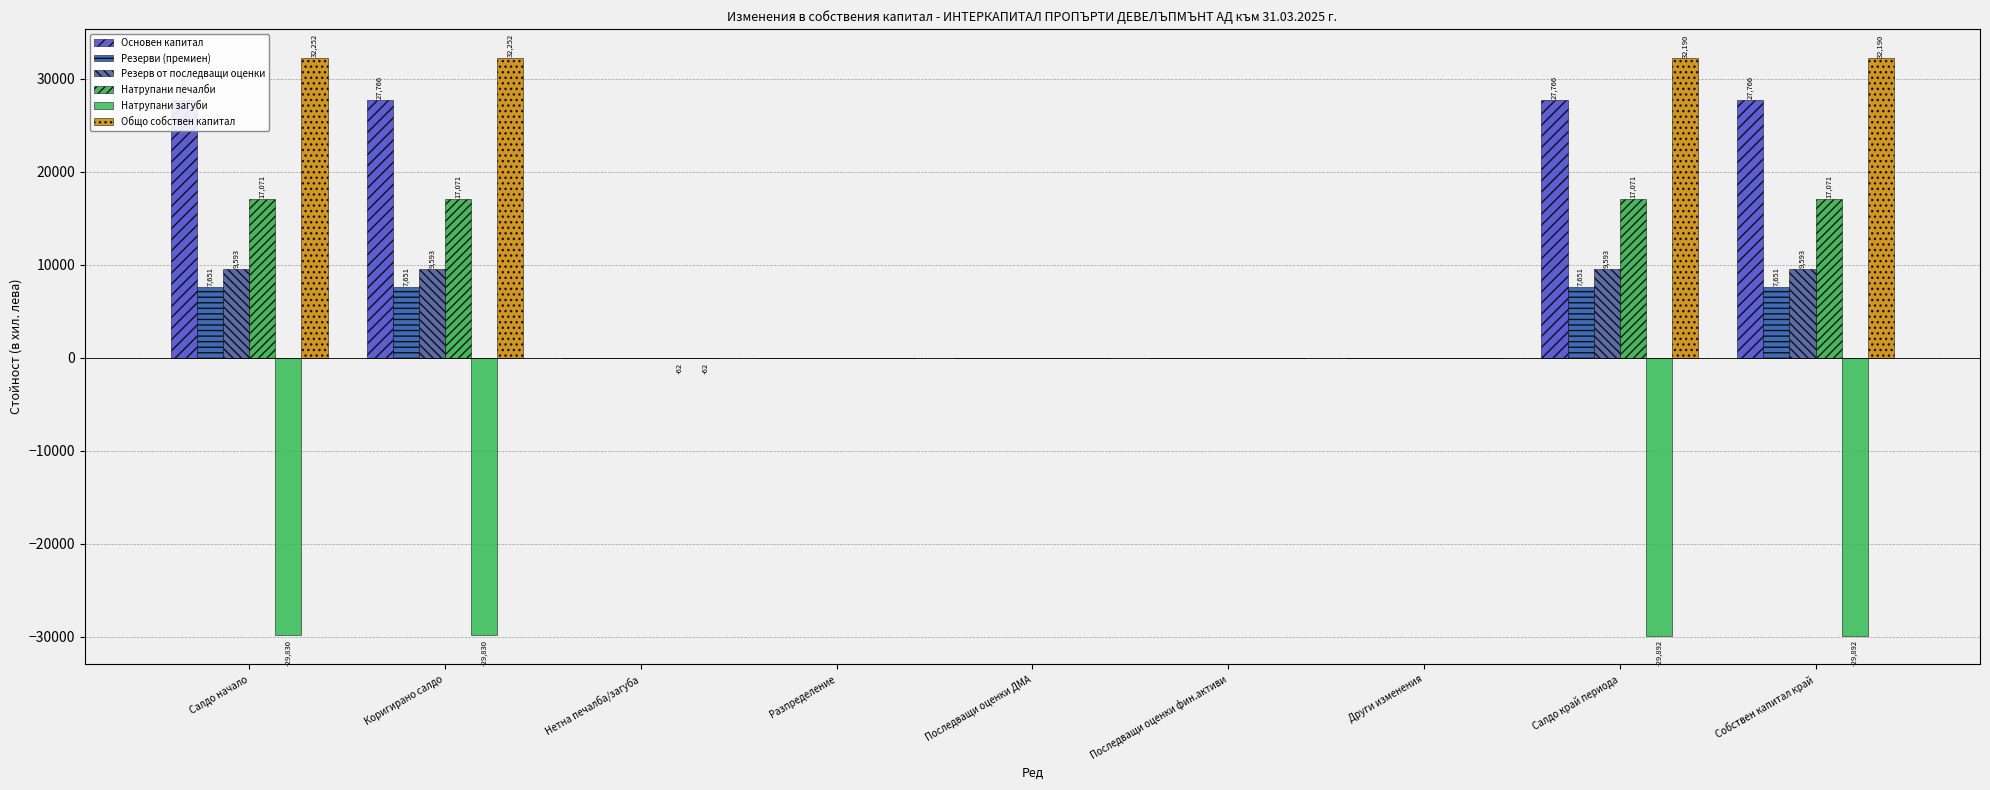

The Резерв от последващи оценки series shows 9593 at Салдо начало. True or false?

True